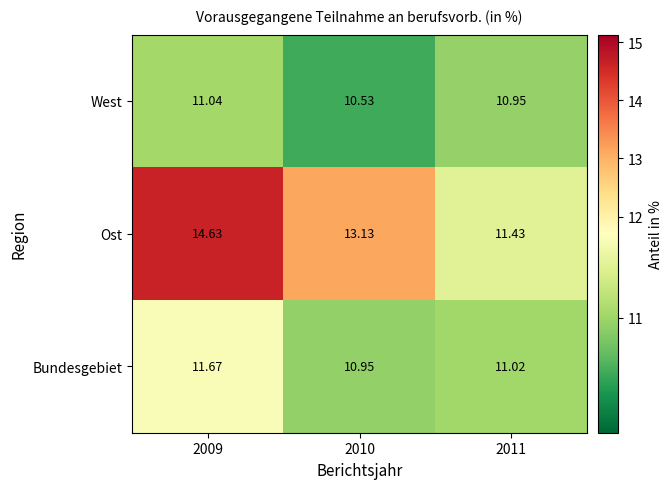

Rank the series by their average value, from highest to lowest.

Ost, Bundesgebiet, West